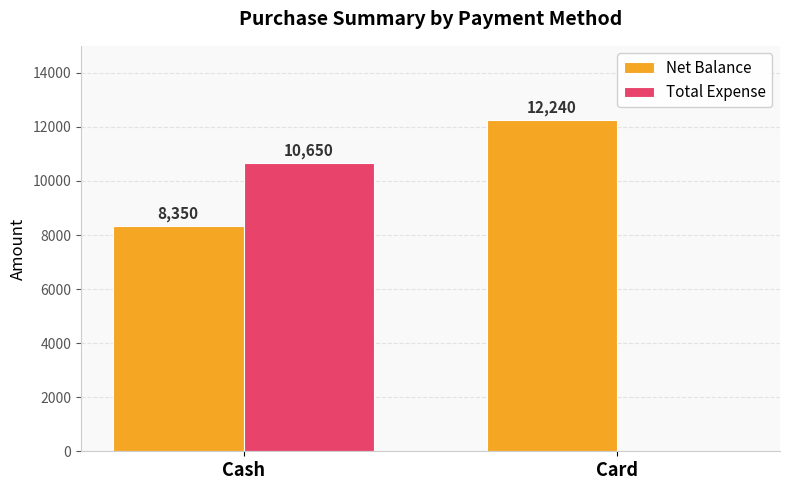

What is the total value across all series at Cash?

19000